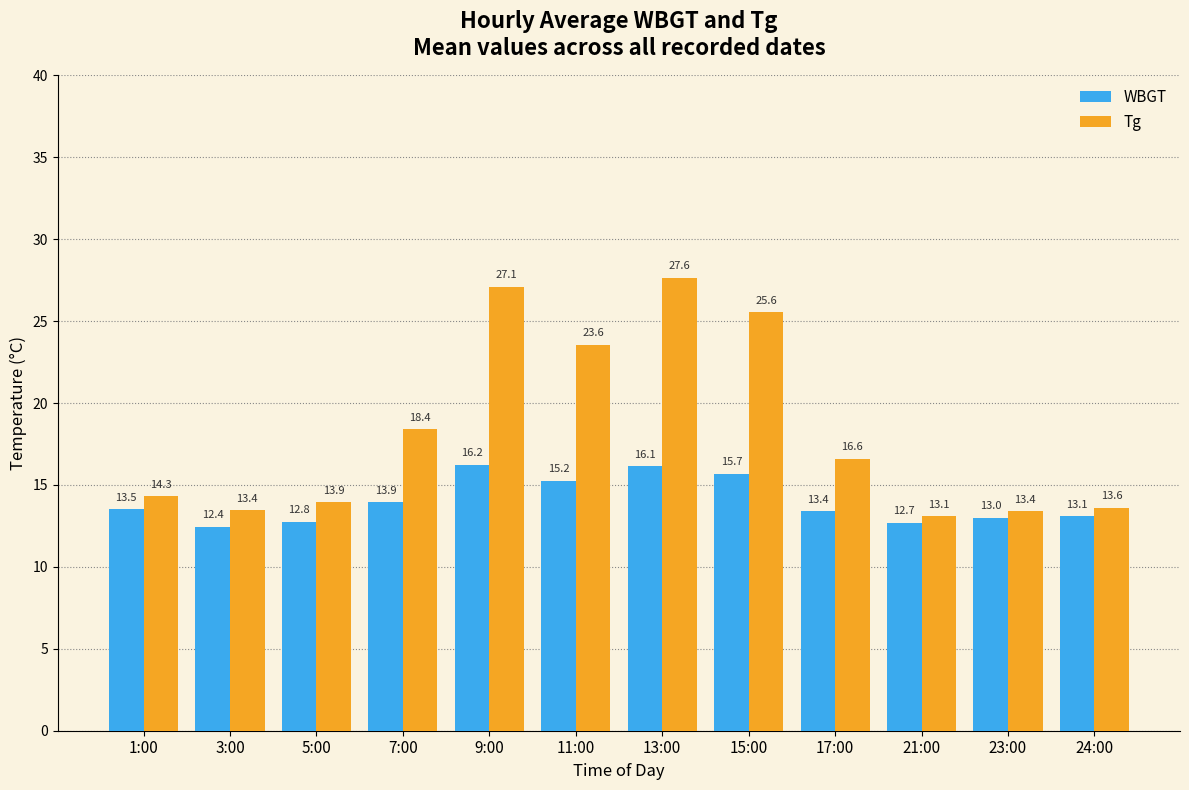

Is the value of WBGT at 17:00 greater than the value of Tg at 24:00?

No